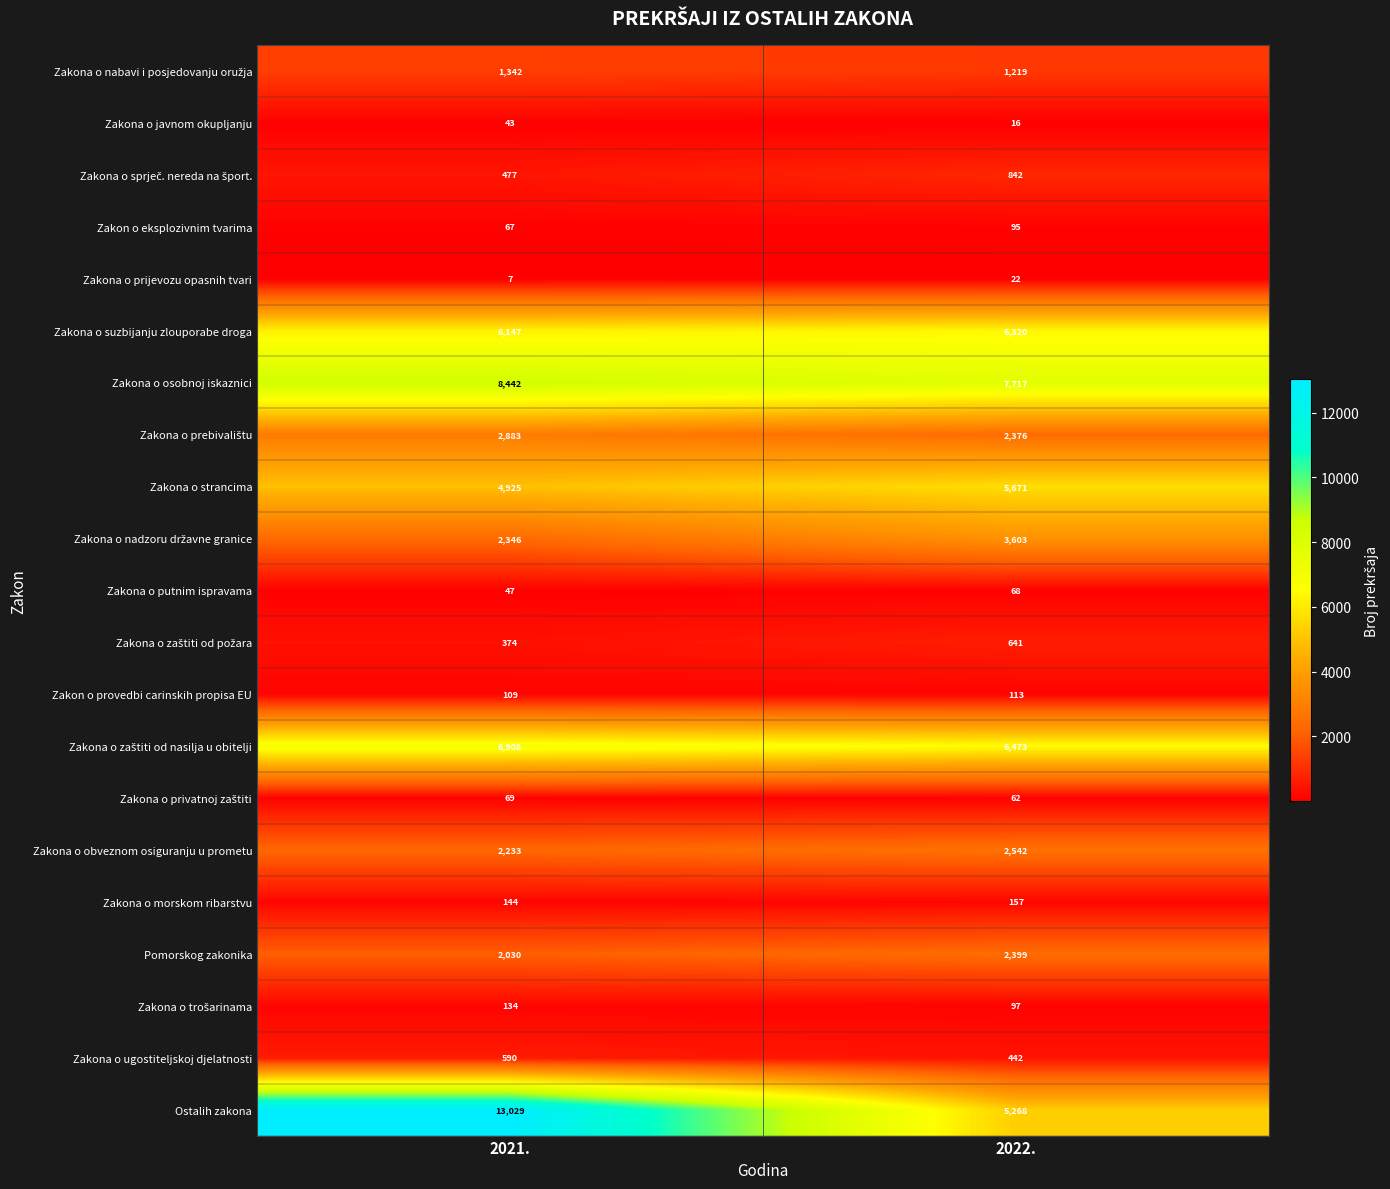

Count the number of data series in this chart.

21